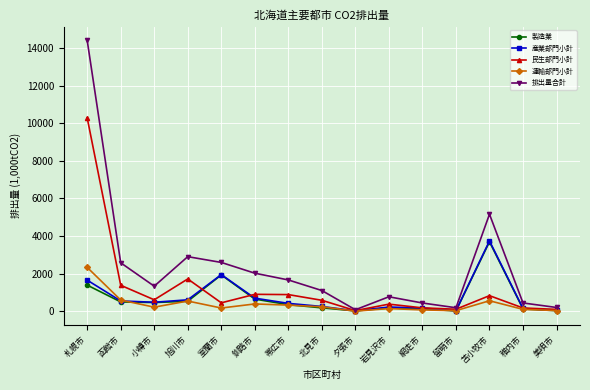

Which series changed the most between 釧路市 and 留萌市?

排出量合計